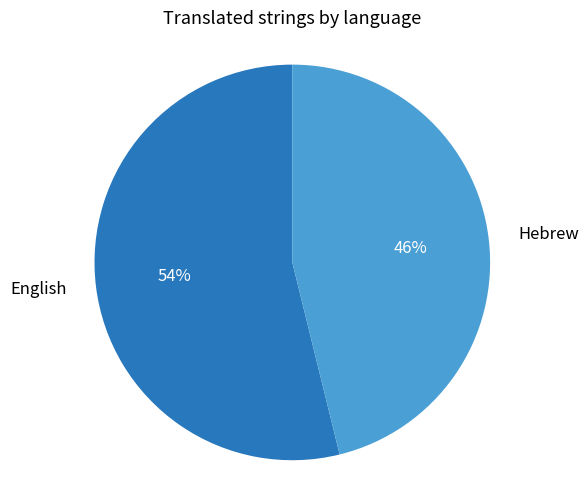

What is the ratio of the value at Hebrew to the value at English?

0.9